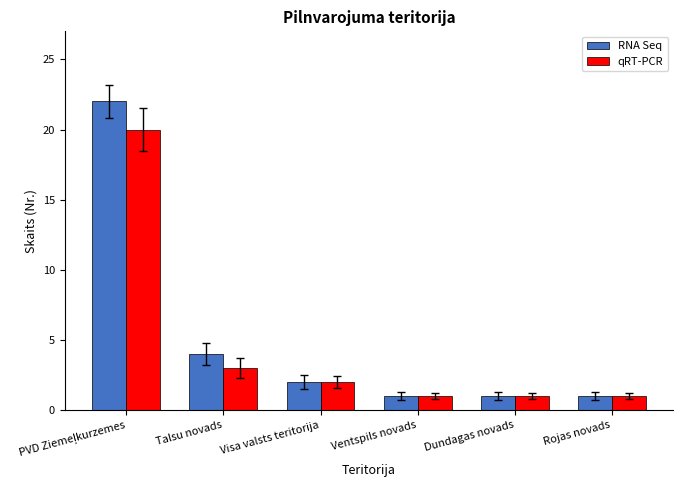

What is the average value of the qRT-PCR series?

5